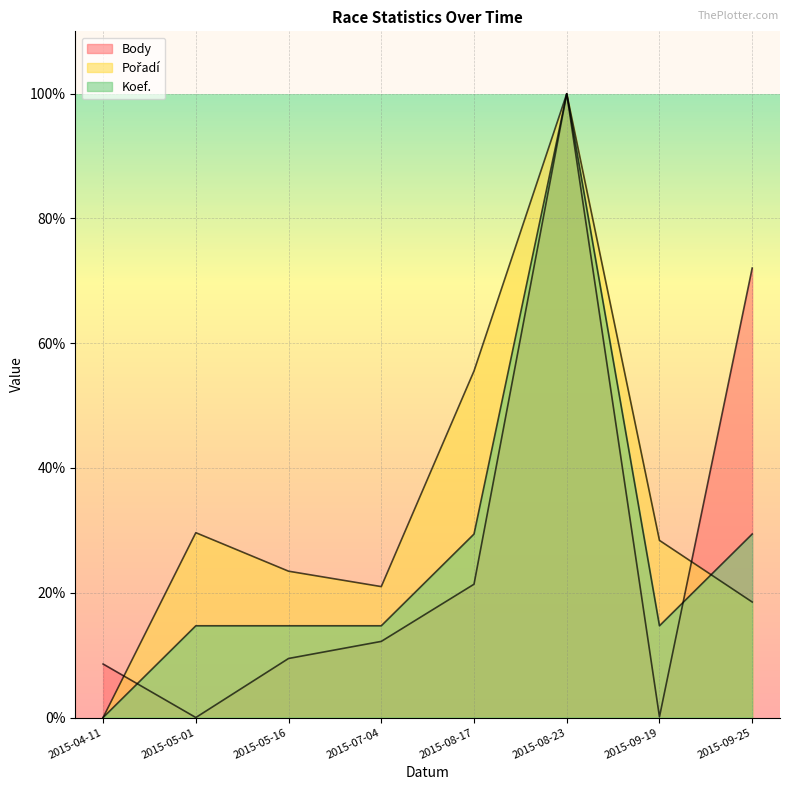

How many interior local peaks does the Pořadí series have?

2